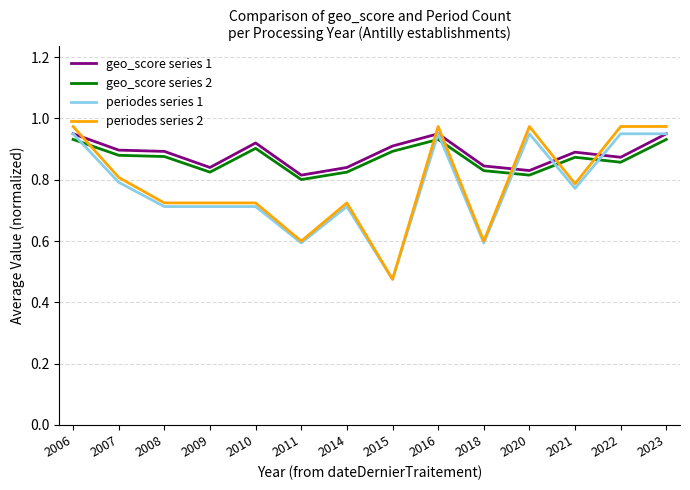

True or false: periodes series 2 and geo_score series 2 intersect in this chart.

True